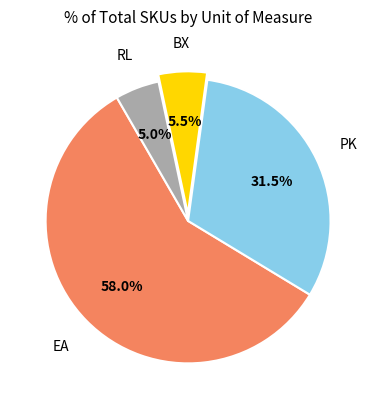

Count the number of slices in the pie.

4